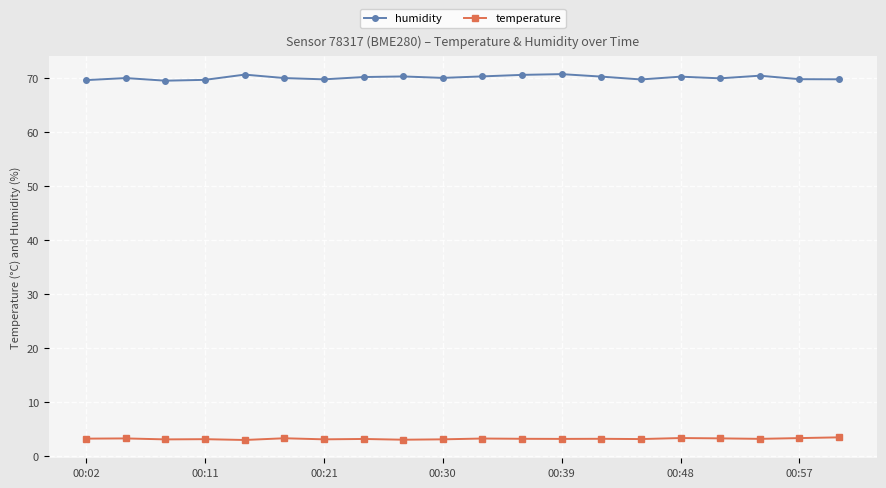

How many data points does each series have?

20